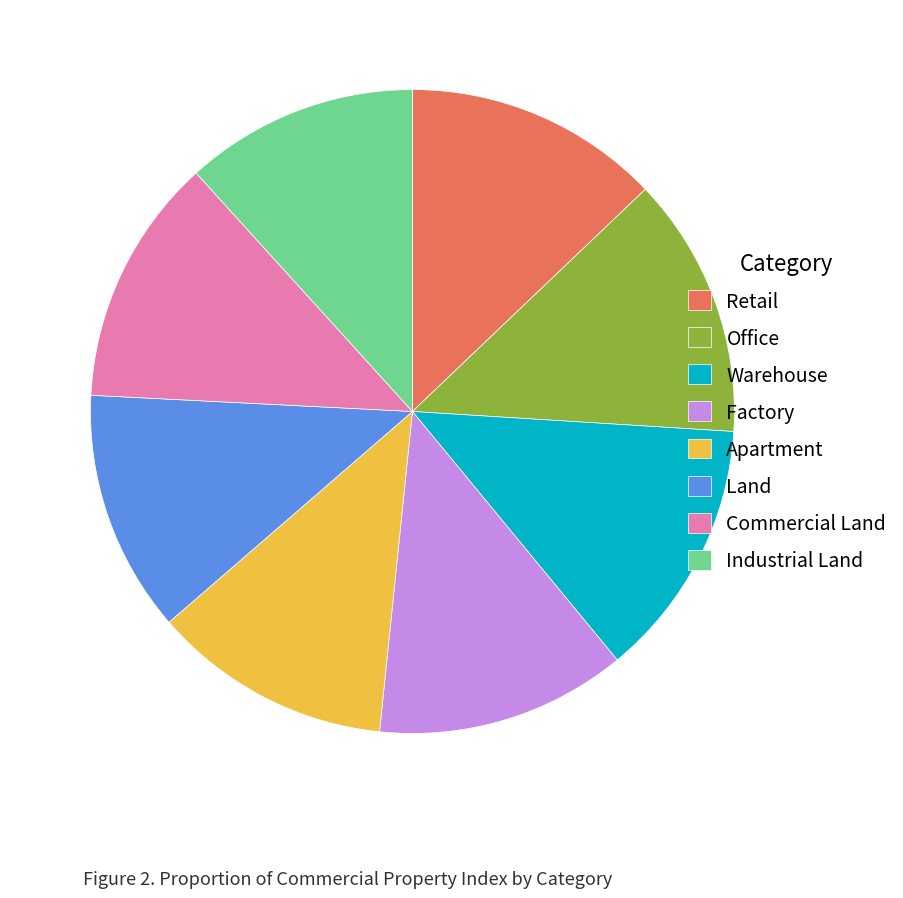

Is there any slice that represents more than half of the pie?

No